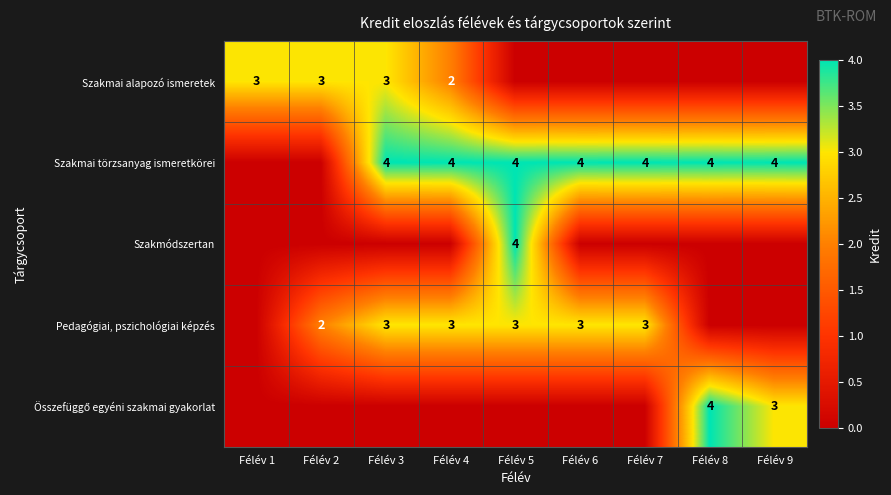

The value of Pedagógiai, pszichológiai képzés at Félév 2 is 2. True or false?

True